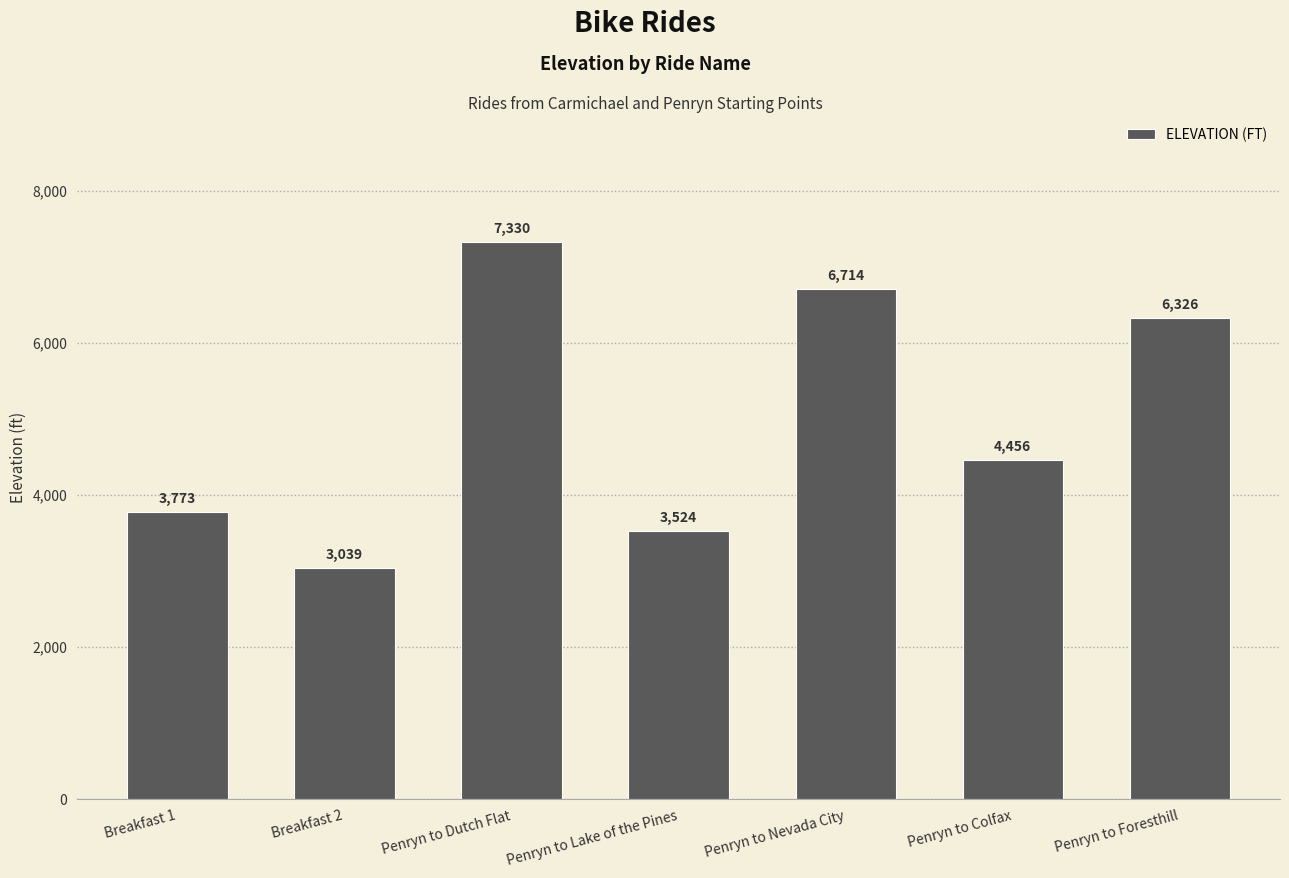

Is it true that the value at Breakfast 1 is 3773?

True